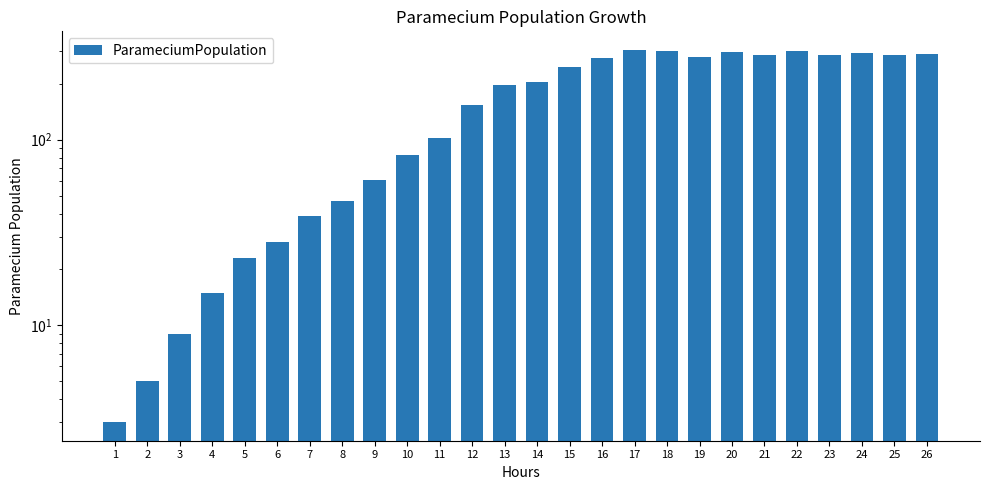

Approximately how many times larger is the value at 18 compared to 21?

1.0